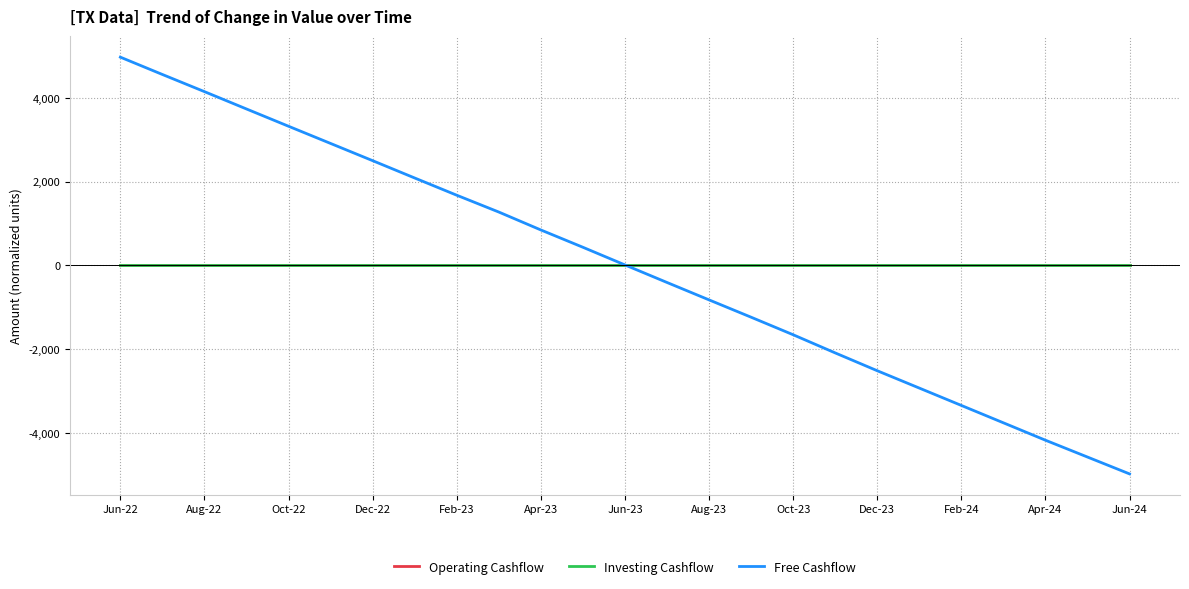

Does the chart have visible grid lines?

Yes